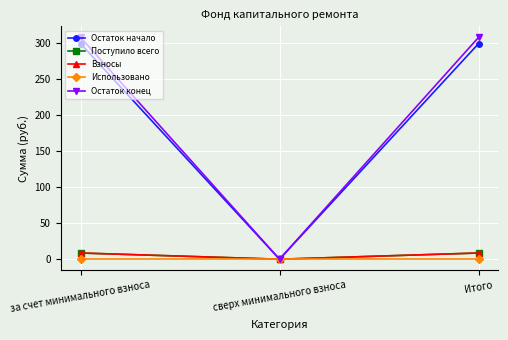

What is the value of the Остаток начало point at the 1st from the left?

299.1